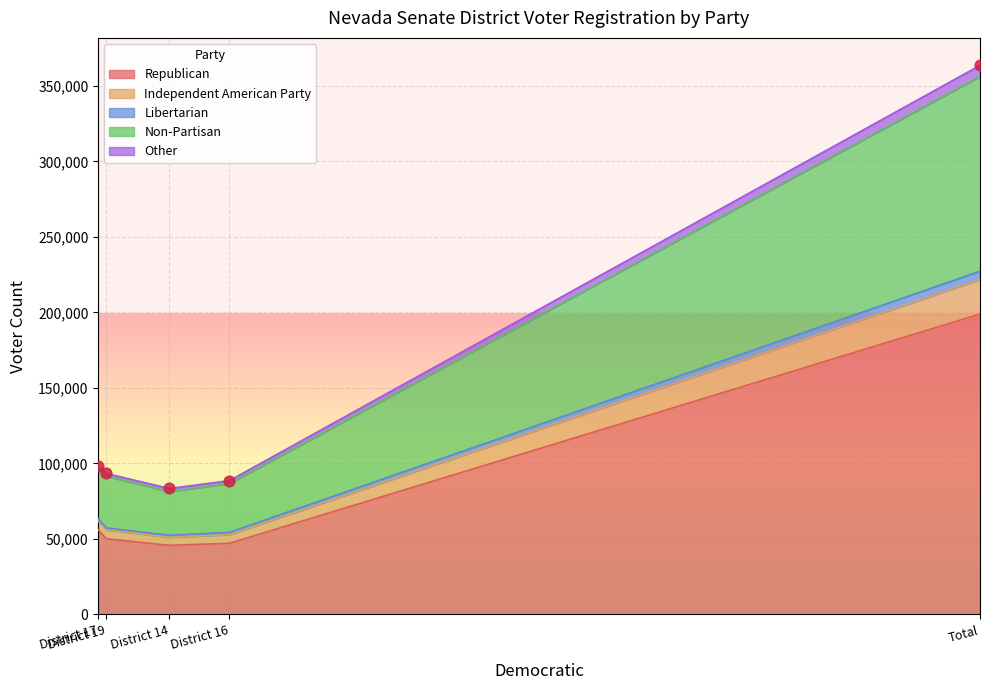

Which series contains the highest Y value?

Republican